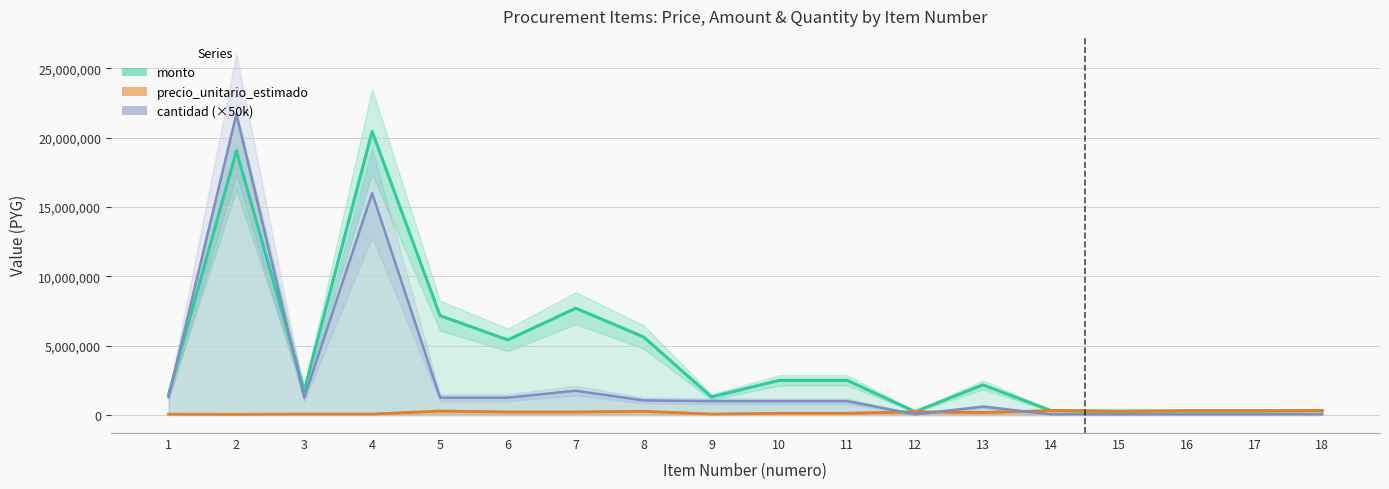

List the labels in order of cantidad value, smallest first.

12, 14, 15, 16, 17, 18, 13, 9, 10, 11, 8, 3, 5, 6, 1, 7, 4, 2